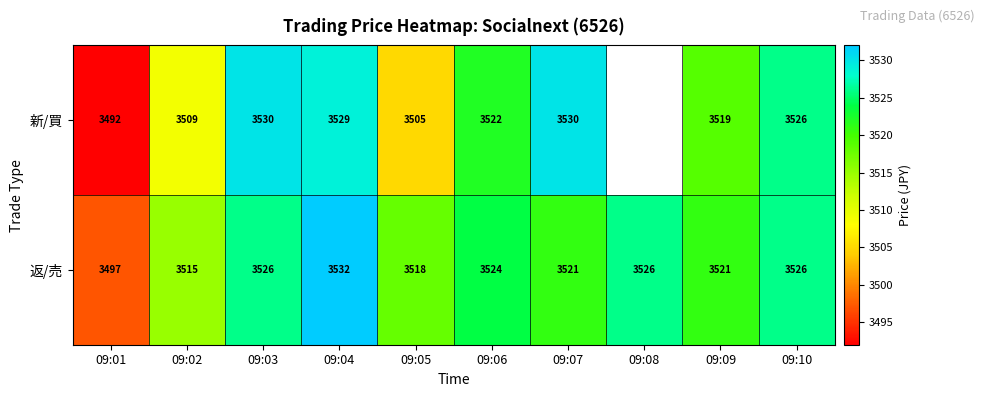

At which label is 返/売 closest to 3514?

09:02